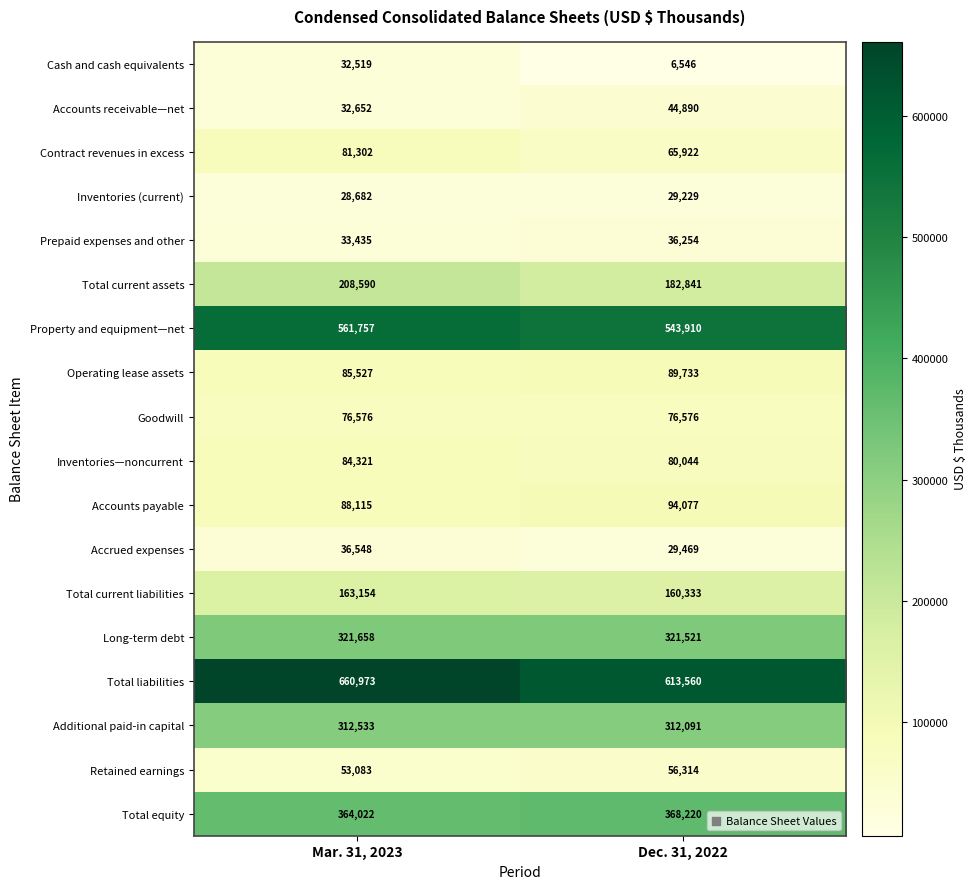

Which series has the largest total across all categories?

Total liabilities